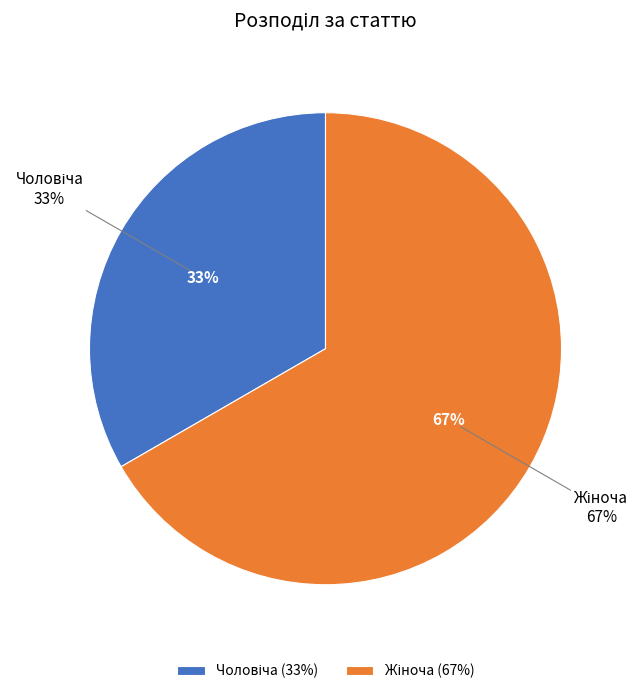

What percentage is the Жіноча slice, to the nearest percent?

67%